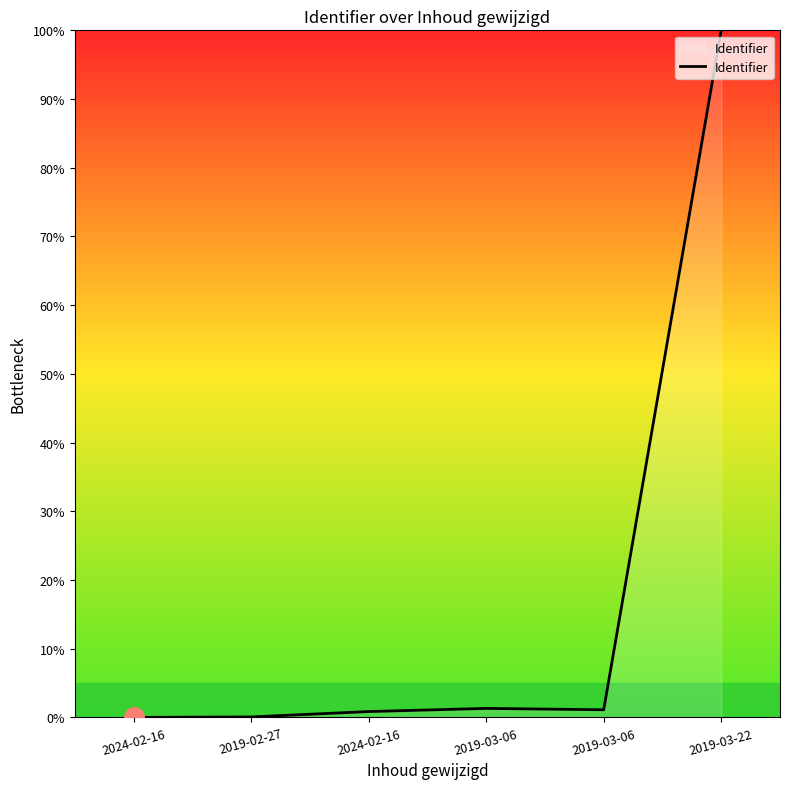

At which category does the data reach its first local valley?

2019-03-06